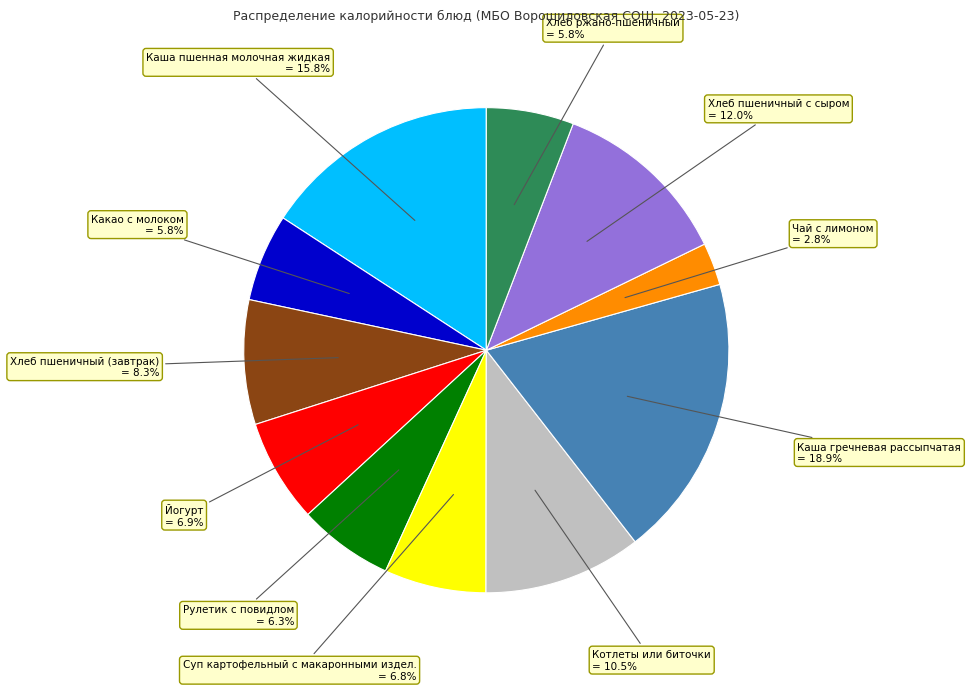

Combined, what portion of the pie is Хлеб пшеничный (завтрак) and Хлеб пшеничный с сыром?

20.3%